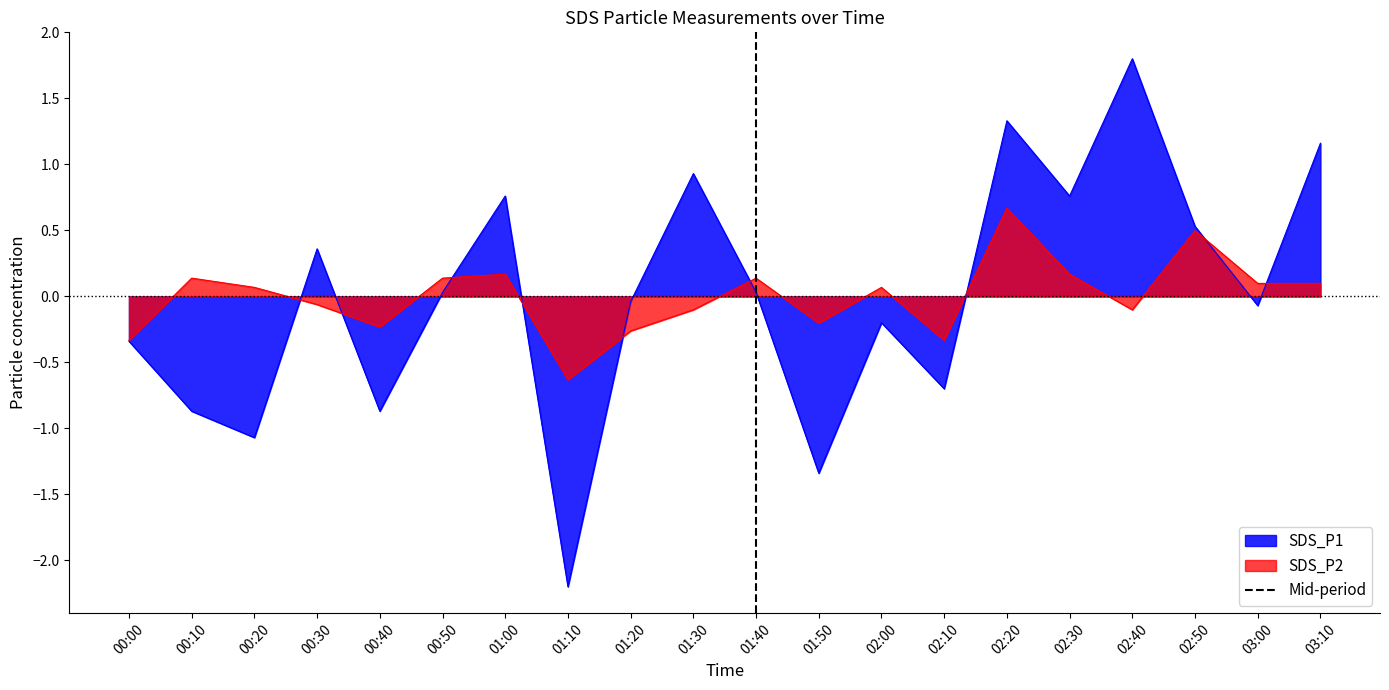

Which category has the highest value in the SDS_P2 series?

02:20